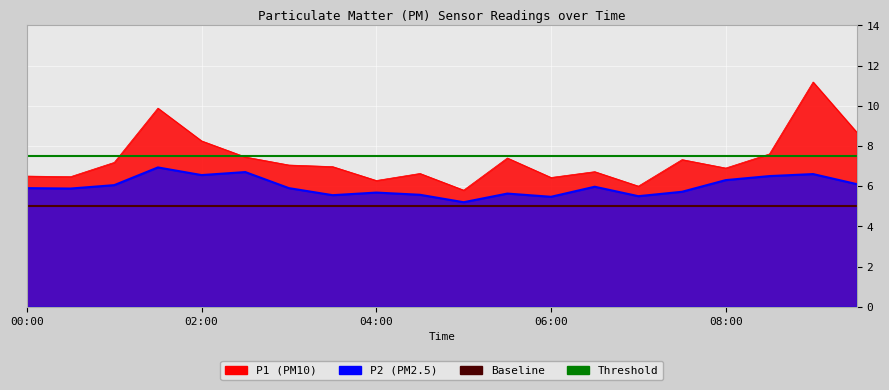

What is the minimum value shown in the chart?

5.0